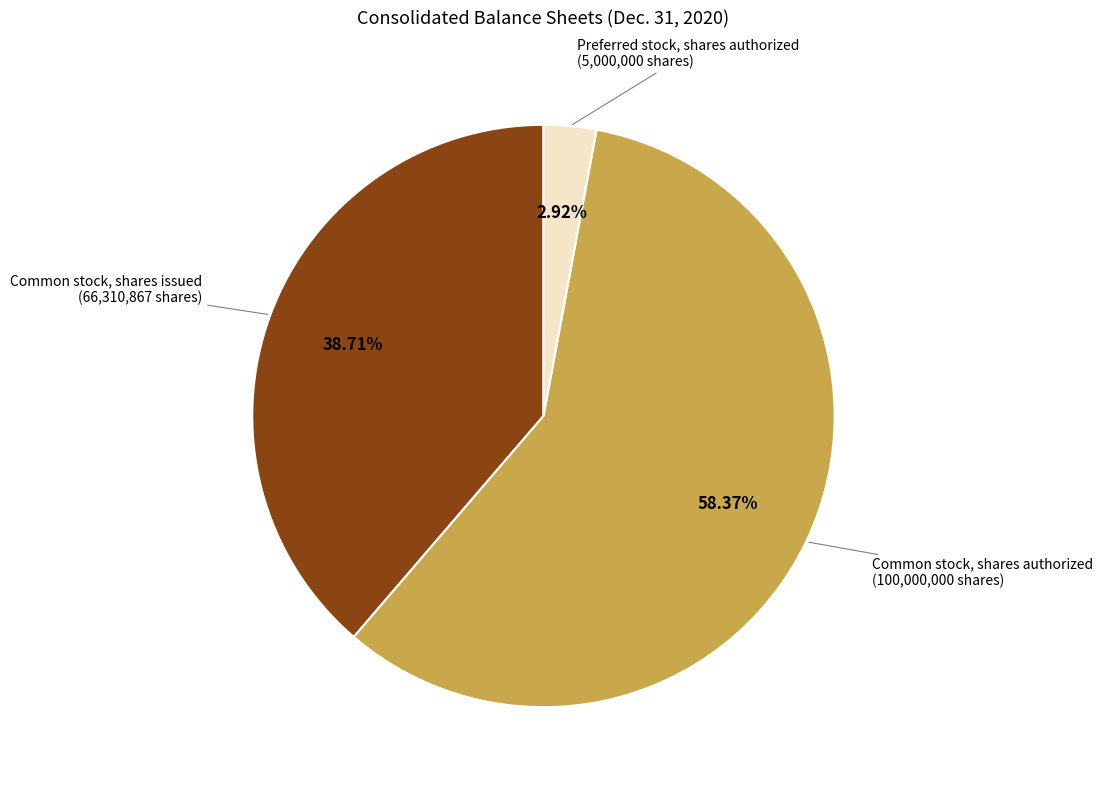

Does any single category account for the majority?

Yes